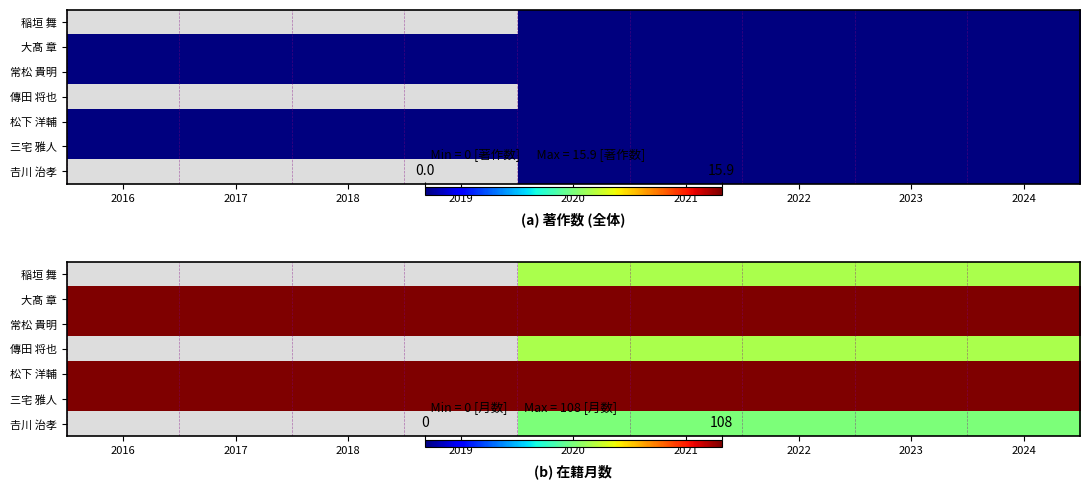

How many series are shown in this chart?

7